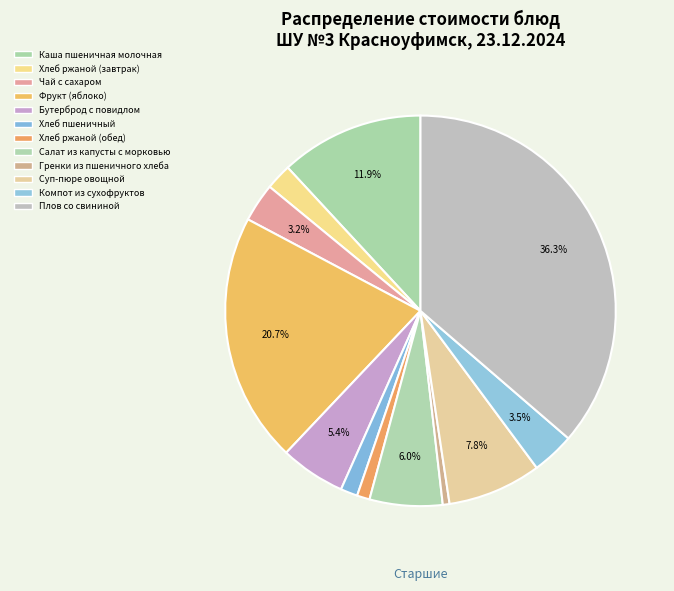

Rank the categories by value from highest to lowest.

Плов со
свининой, Фрукт (яблоко), Каша пшеничная
молочная, Суп-пюре
овощной, Салат из капусты
с морковью, Бутерброд
с повидлом, Компот из
сухофруктов, Чай с сахаром, Хлеб ржаной
(завтрак), Хлеб пшеничный, Хлеб ржаной
(обед), Гренки из
пшеничного хлеба